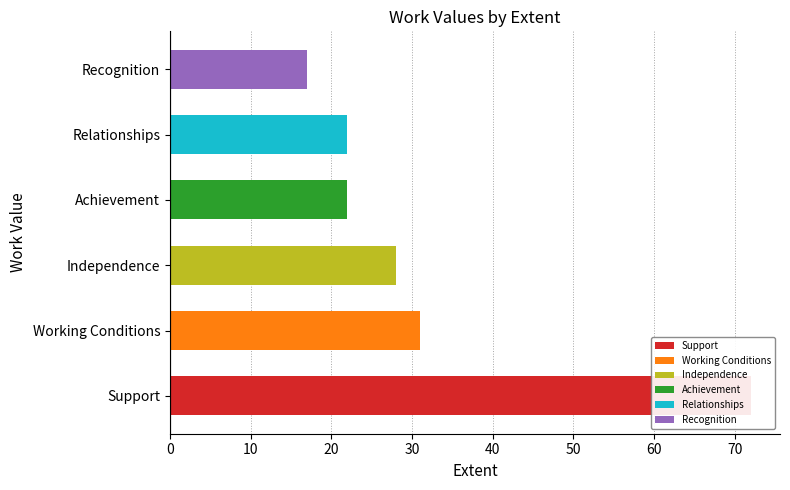

Reading left to right, transcribe all the data shown in this chart.

Support=72	Working Conditions=31	Independence=28	Achievement=22	Relationships=22	Recognition=17